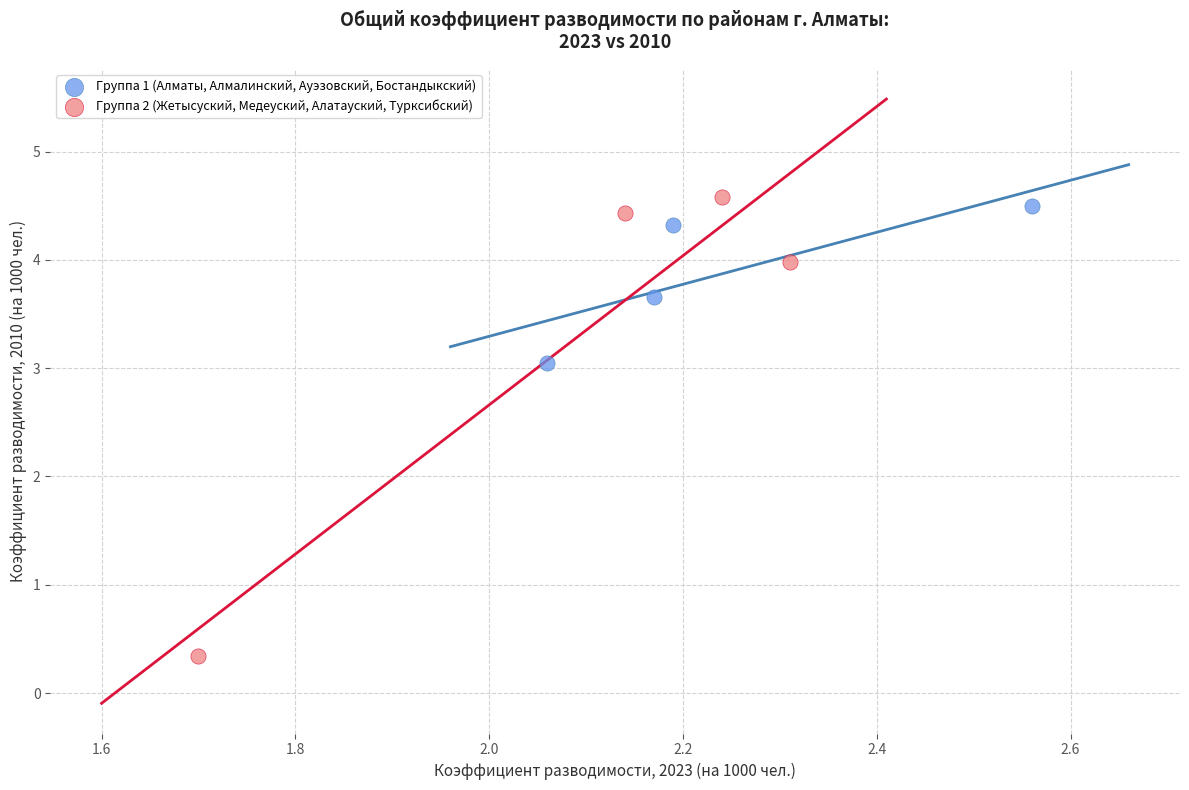

Which series reaches the minimum Y coordinate?

Группа 2 (Жетысуский, Медеуский, Алатауский, Турксибский)